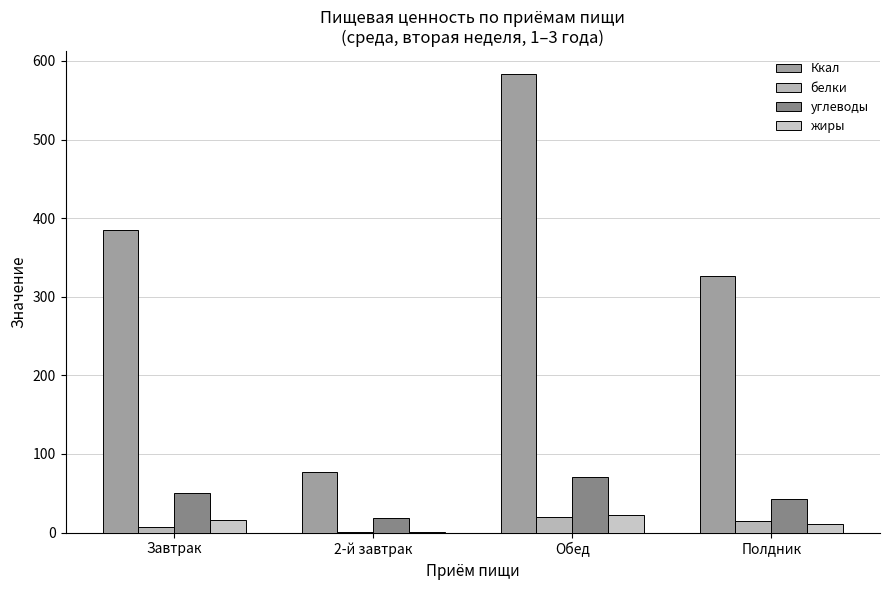

How many categories are shown in the chart?

4